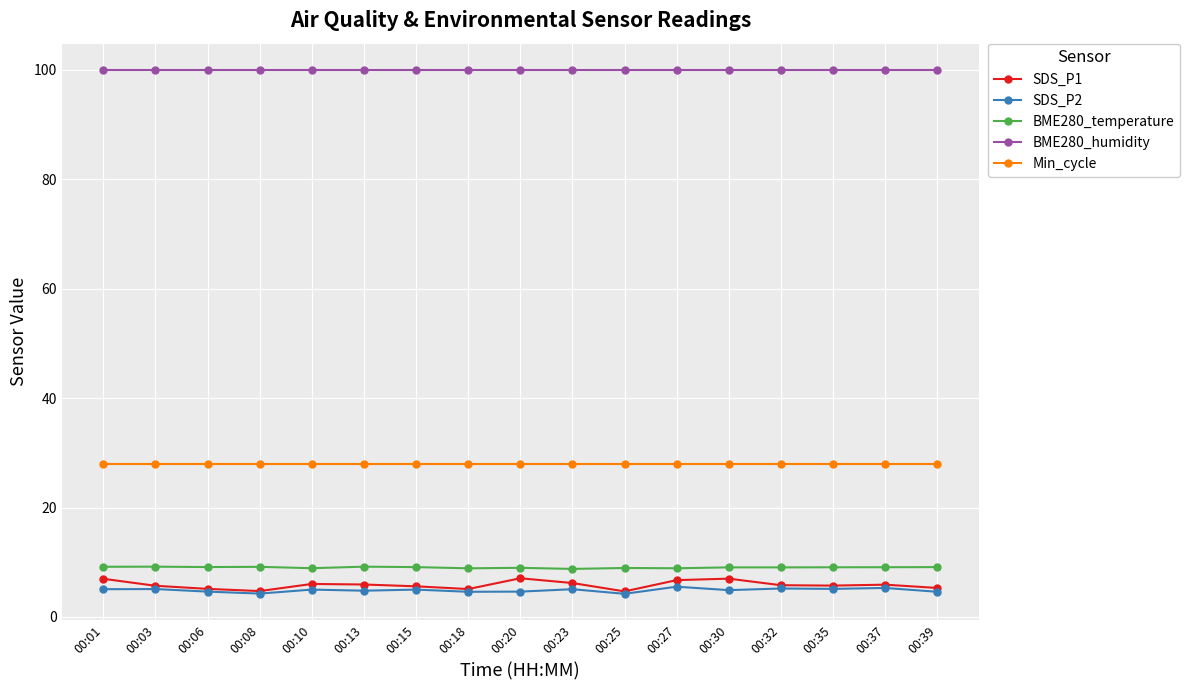

At how many categories does at least one series exceed 82?

17